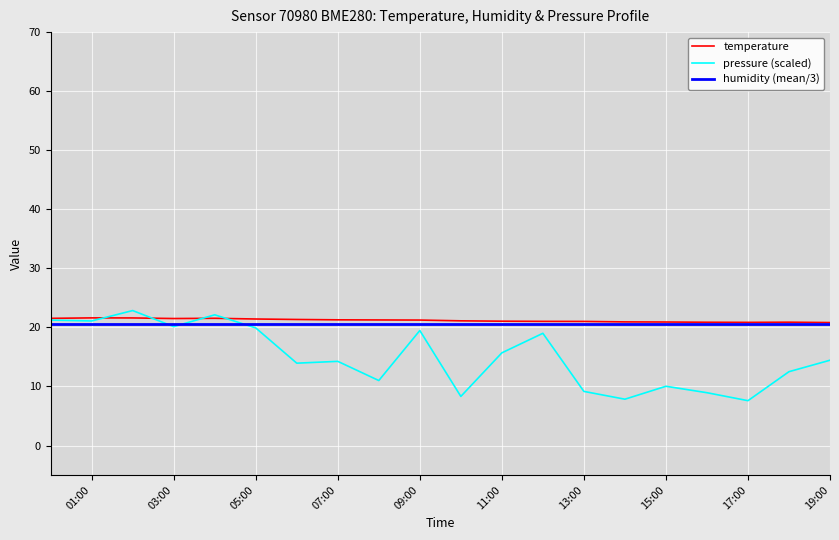

What is the minimum value shown in the chart?

7.6